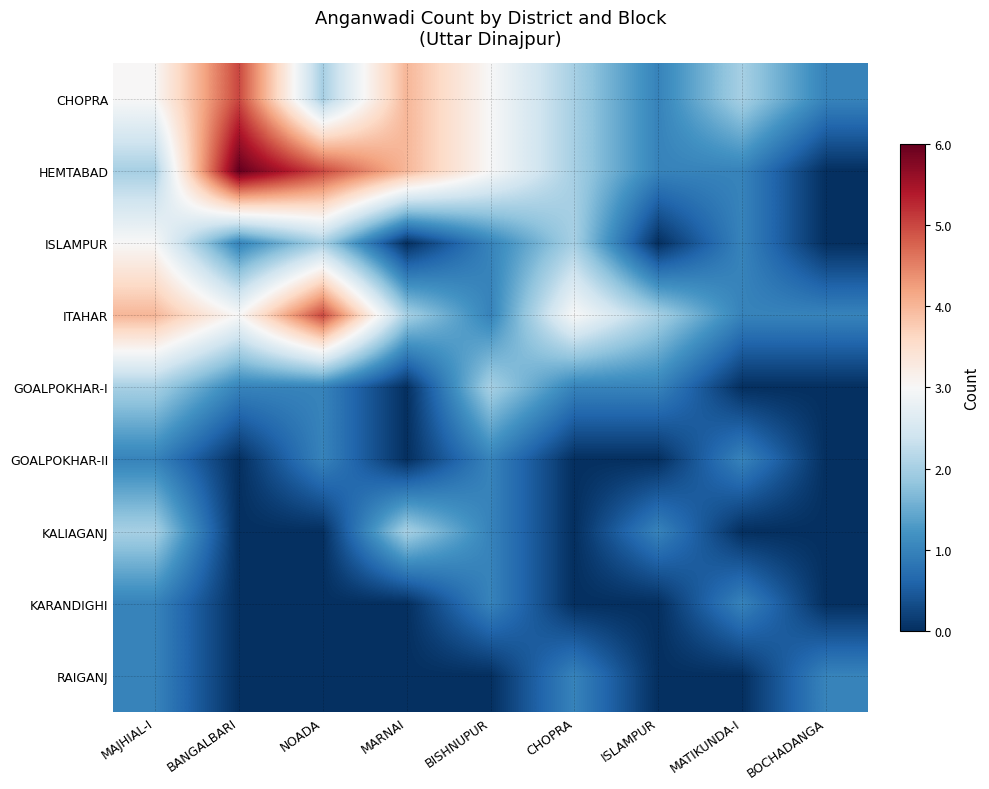

Reading left to right, extract all data points from this chart.

CHOPRA: MAJHIAL-I=3	BANGALBARI=5	NOADA=2	MARNAI=4	BISHNUPUR=3	CHOPRA=2	ISLAMPUR=1	MATIKUNDA-I=2	BOCHADANGA=1
HEMTABAD: MAJHIAL-I=2	BANGALBARI=6	NOADA=5	MARNAI=4	BISHNUPUR=3	CHOPRA=2	ISLAMPUR=1	MATIKUNDA-I=1	BOCHADANGA=0
ISLAMPUR: MAJHIAL-I=3	BANGALBARI=1	NOADA=2	MARNAI=0	BISHNUPUR=1	CHOPRA=2	ISLAMPUR=0	MATIKUNDA-I=1	BOCHADANGA=0
ITAHAR: MAJHIAL-I=4	BANGALBARI=3	NOADA=5	MARNAI=2	BISHNUPUR=1	CHOPRA=3	ISLAMPUR=2	MATIKUNDA-I=1	BOCHADANGA=1
GOALPOKHAR-I: MAJHIAL-I=2	BANGALBARI=1	NOADA=1	MARNAI=0	BISHNUPUR=2	CHOPRA=1	ISLAMPUR=1	MATIKUNDA-I=0	BOCHADANGA=0
GOALPOKHAR-II: MAJHIAL-I=1	BANGALBARI=0	NOADA=1	MARNAI=0	BISHNUPUR=1	CHOPRA=0	ISLAMPUR=0	MATIKUNDA-I=1	BOCHADANGA=0
KALIAGANJ: MAJHIAL-I=2	BANGALBARI=0	NOADA=0	MARNAI=2	BISHNUPUR=1	CHOPRA=0	ISLAMPUR=1	MATIKUNDA-I=0	BOCHADANGA=0
KARANDIGHI: MAJHIAL-I=1	BANGALBARI=0	NOADA=0	MARNAI=0	BISHNUPUR=1	CHOPRA=0	ISLAMPUR=0	MATIKUNDA-I=1	BOCHADANGA=0
RAIGANJ: MAJHIAL-I=1	BANGALBARI=0	NOADA=0	MARNAI=0	BISHNUPUR=0	CHOPRA=1	ISLAMPUR=0	MATIKUNDA-I=0	BOCHADANGA=1